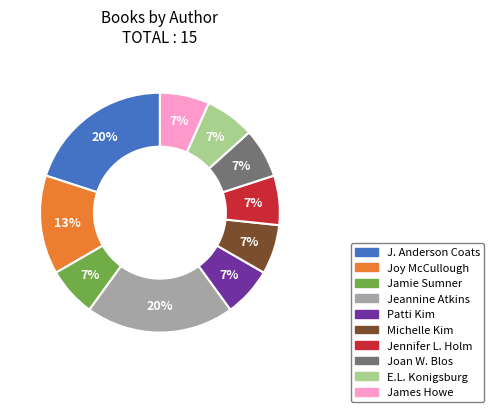

Does Michelle Kim account for over 50% of the chart?

No